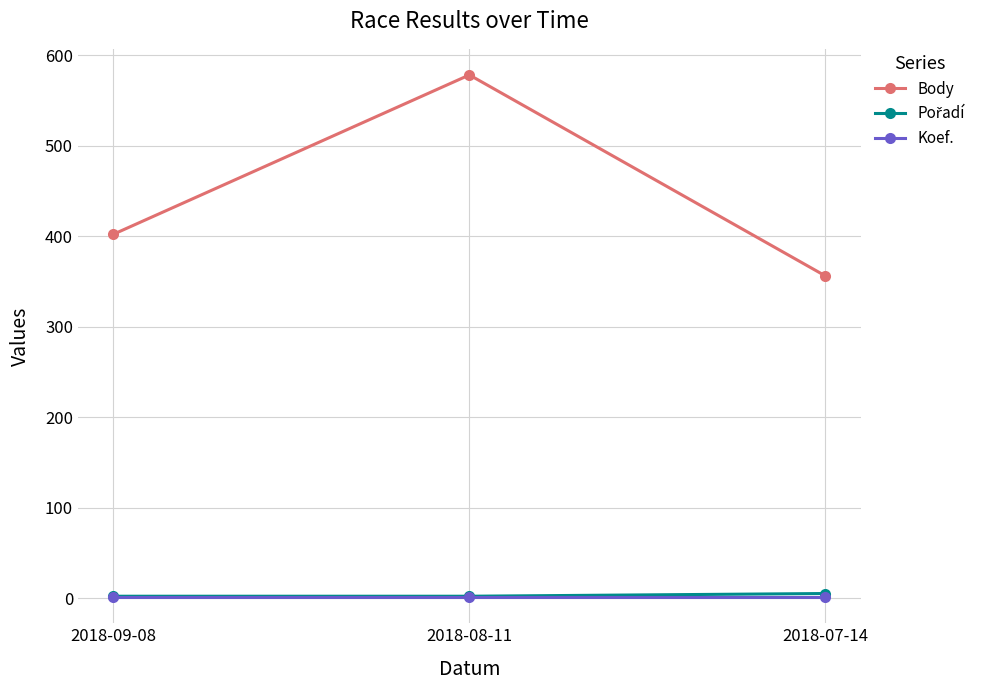

What value does the Koef. series have at 2018-07-14?

1